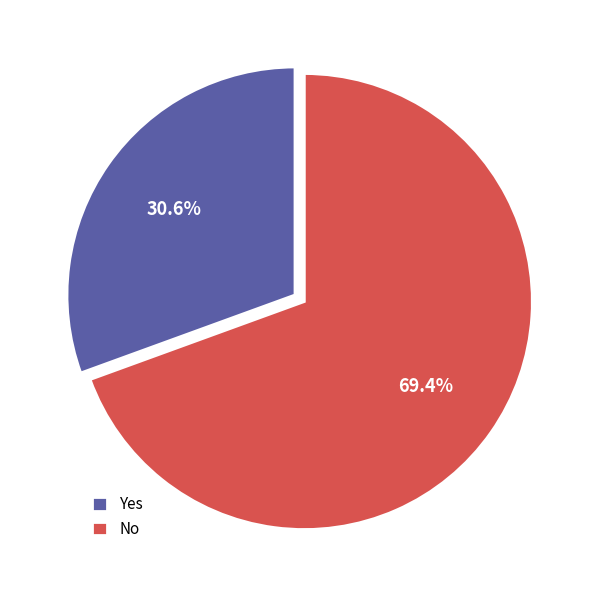

Combined, do No and Yes account for over 50%?

Yes